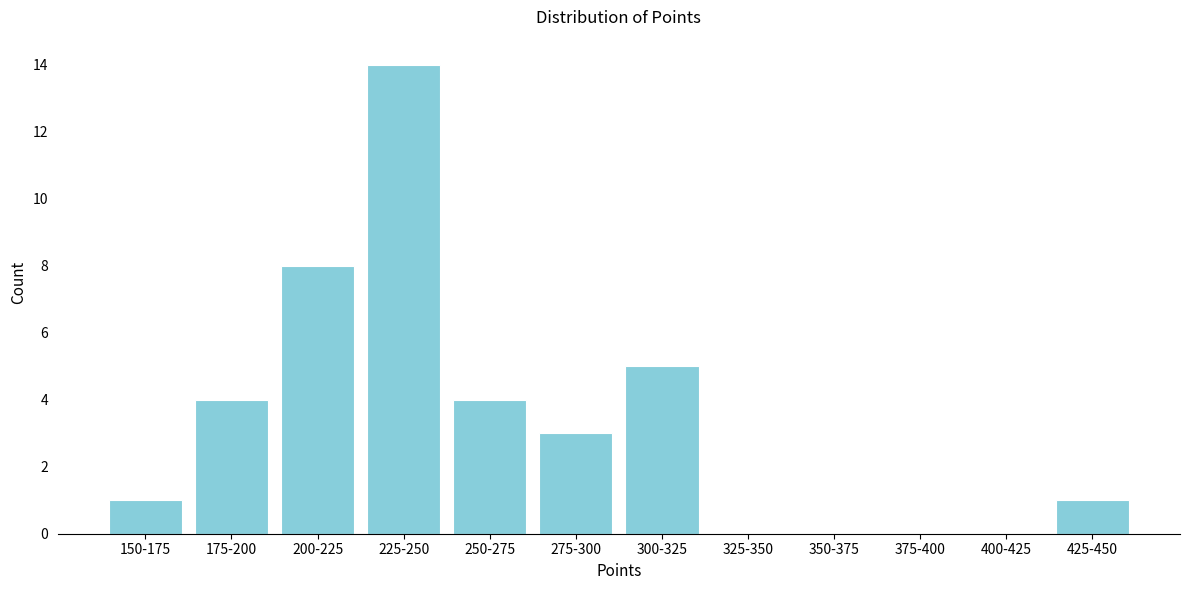

True or false: the data shows 0 at 350-375.

True